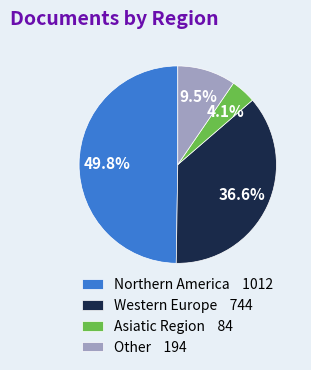

Which has a higher value, Western Europe 744 or Other 194?

Western Europe 744